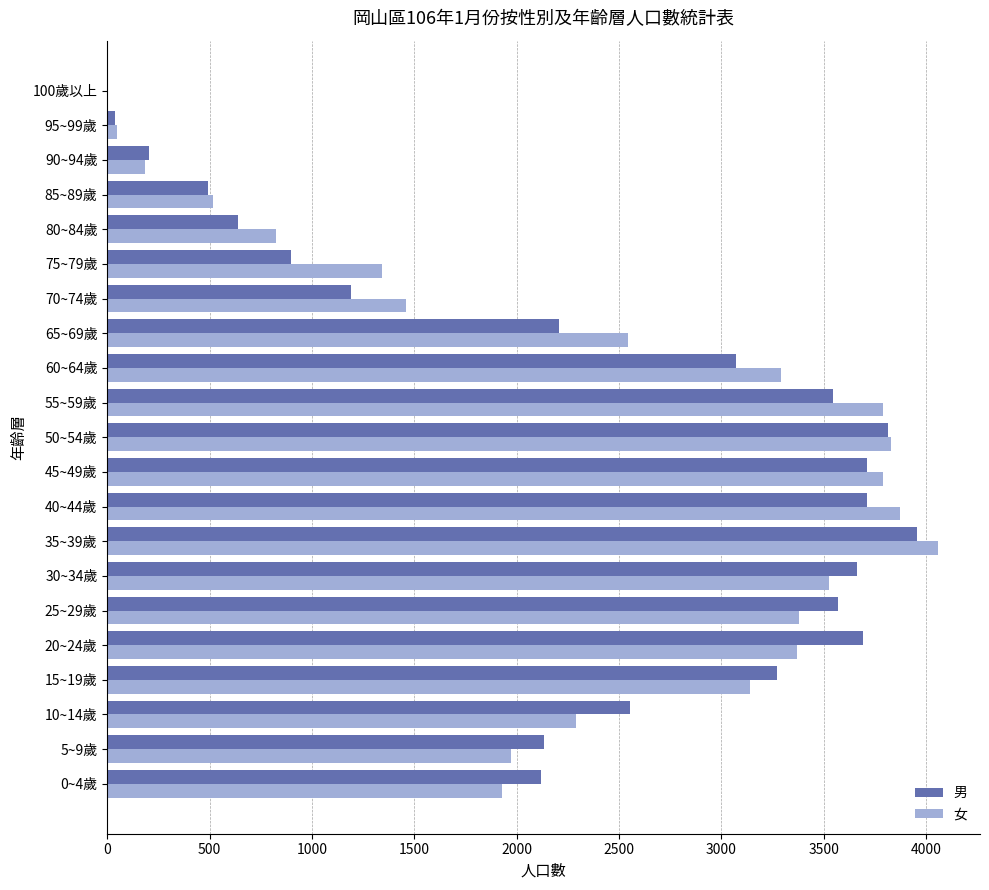

What is the average value of the 女 series?

2341